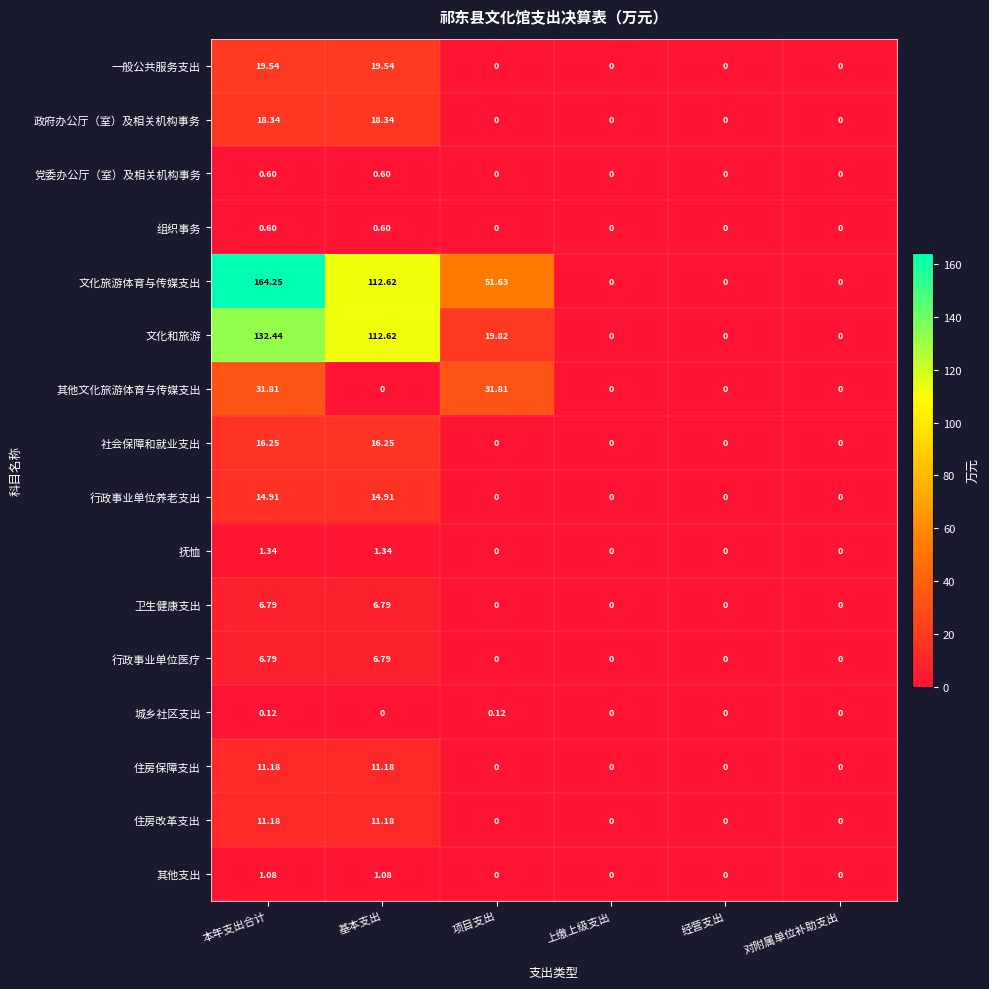

At which category is the sum across all series the highest?

本年支出合计